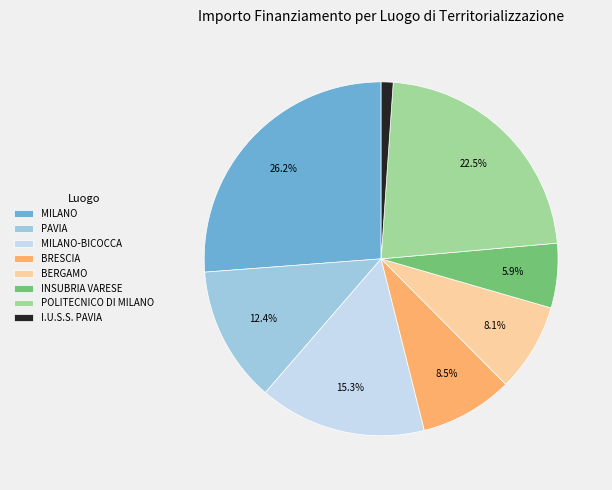

To the nearest percent, what percentage of the pie is MILANO-BICOCCA?

15%